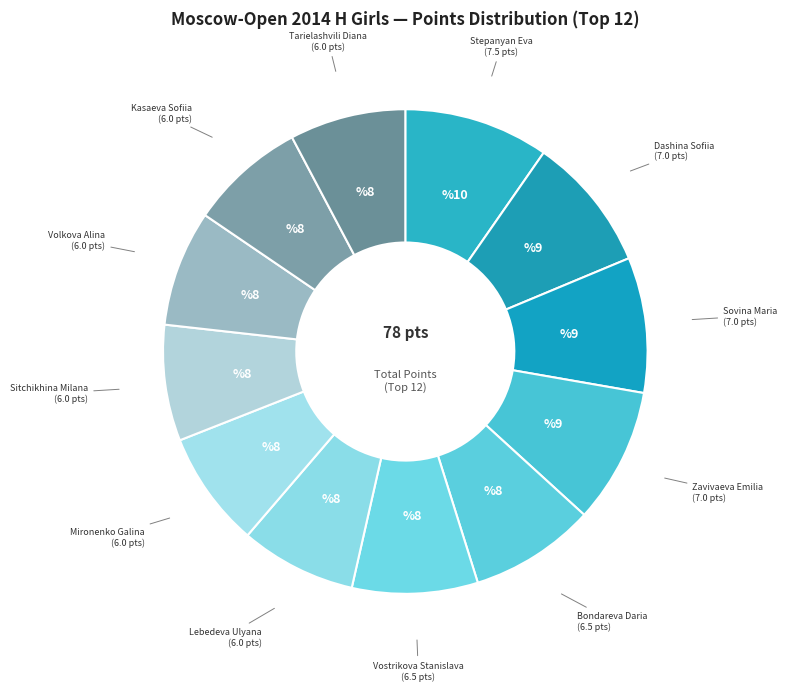

Is it true that Tarielashvili Diana is 8% of the pie?

True